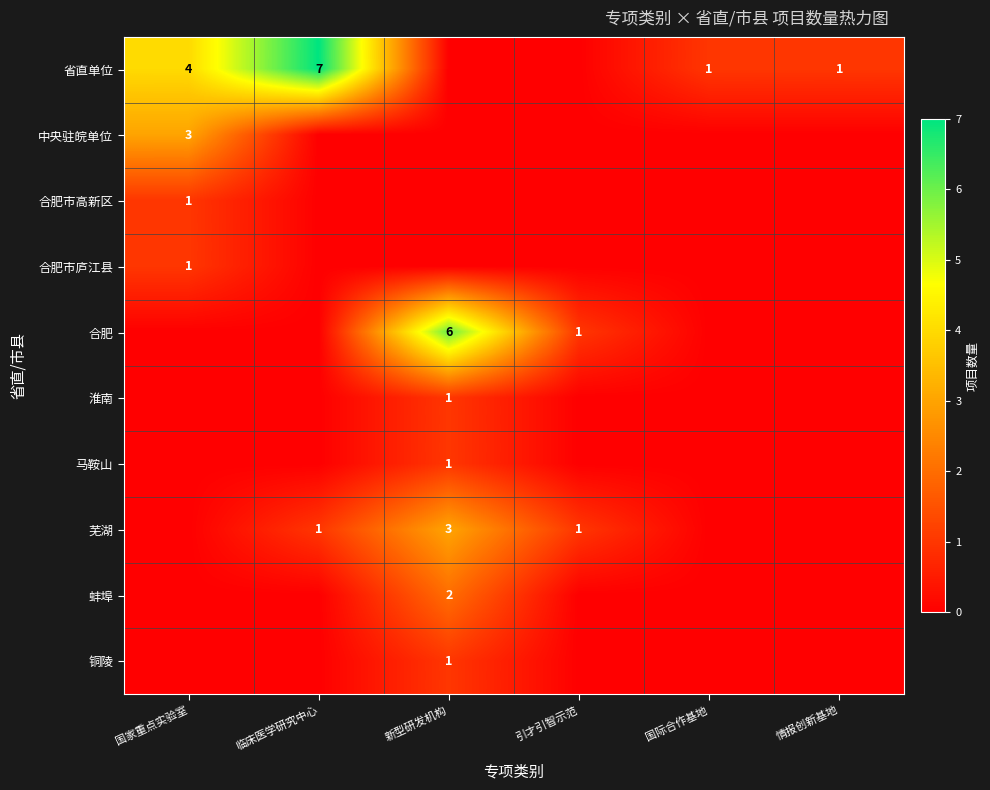

At which category is the sum across all series the highest?

新型研发机构